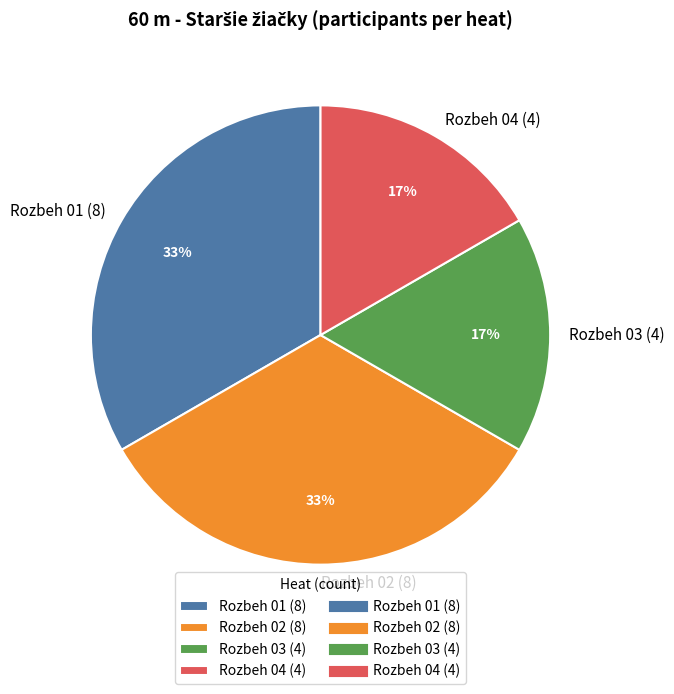

What is the ratio of the value at Rozbeh 03 (4) to the value at Rozbeh 01 (8)?

0.5